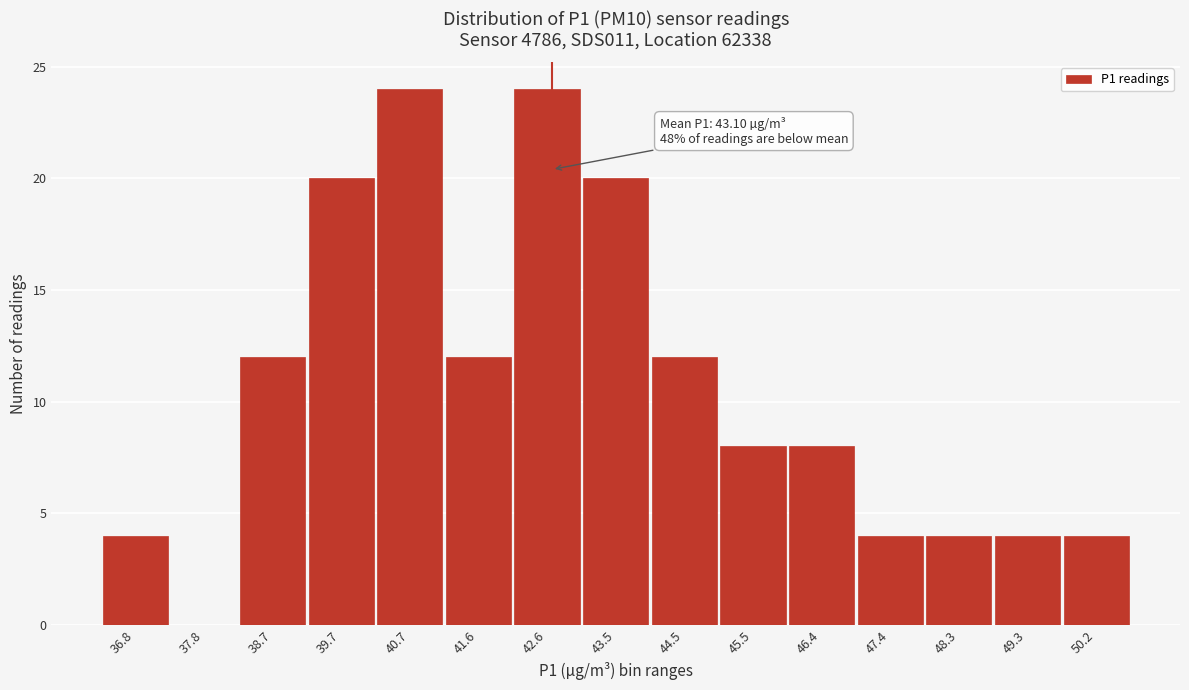

Reading right to left, transcribe all the data shown in this chart.

50.2=4	49.3=4	48.3=4	47.4=4	46.4=8	45.5=8	44.5=12	43.5=20	42.6=24	41.6=12	40.7=24	39.7=20	38.7=12	37.8=0	36.8=4